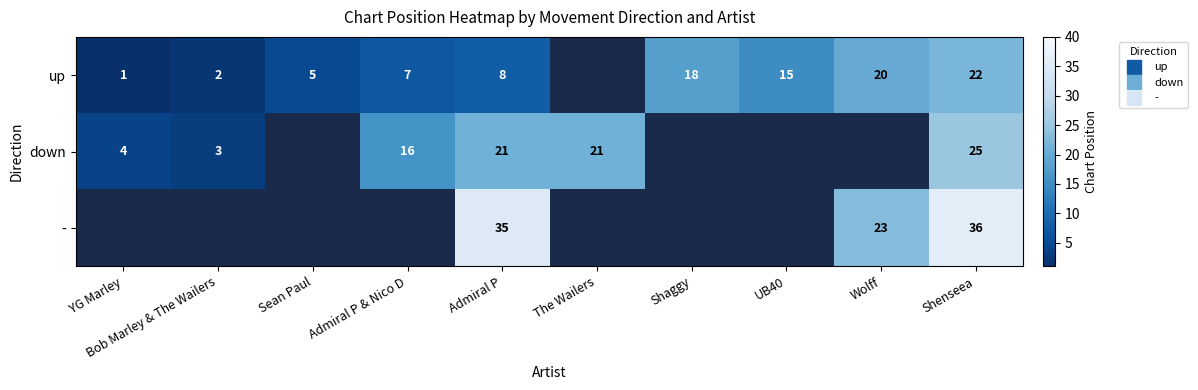

Which category has the lowest value across all series?

YG Marley